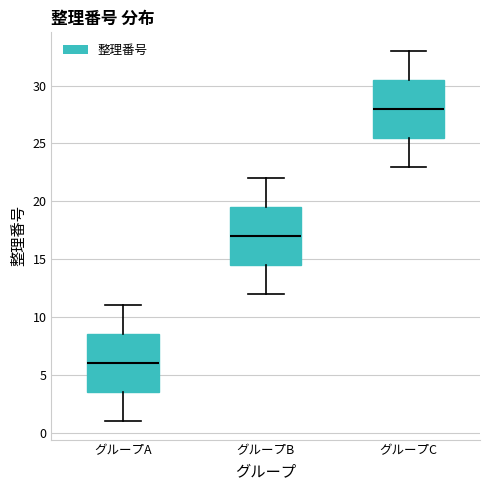

Where is the lower edge of the box for グループB on the y-axis? The values are not printed on the chart, so give them approximately, as read against the axis.

14.5